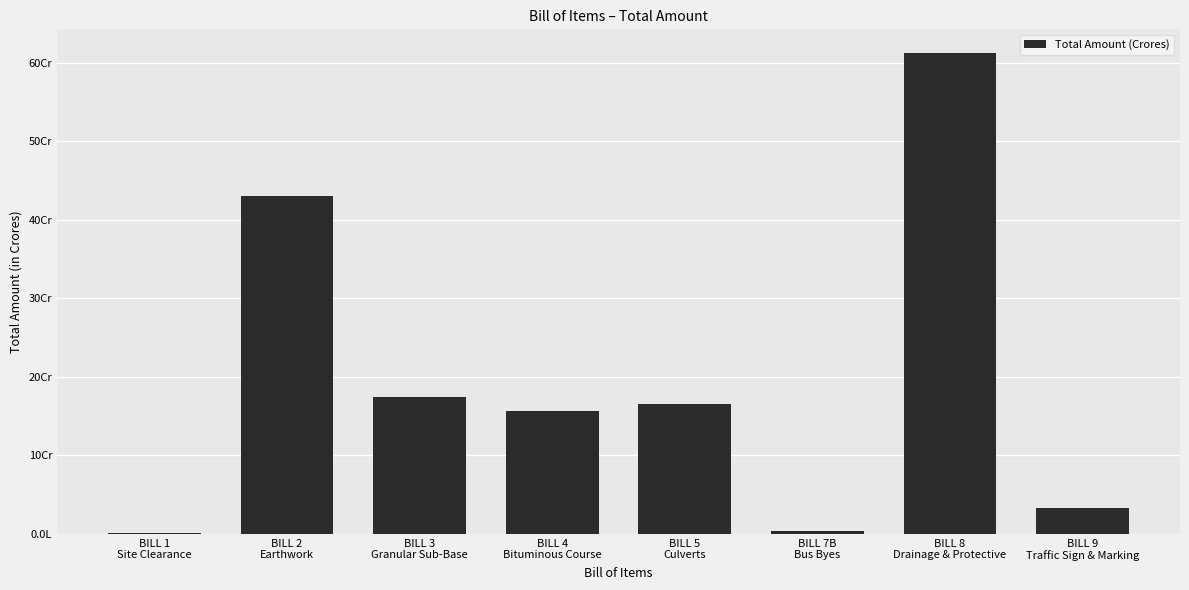

What is the difference between the values at BILL 9
Traffic Sign & Marking and BILL 7B
Bus Byes?

29659518.1